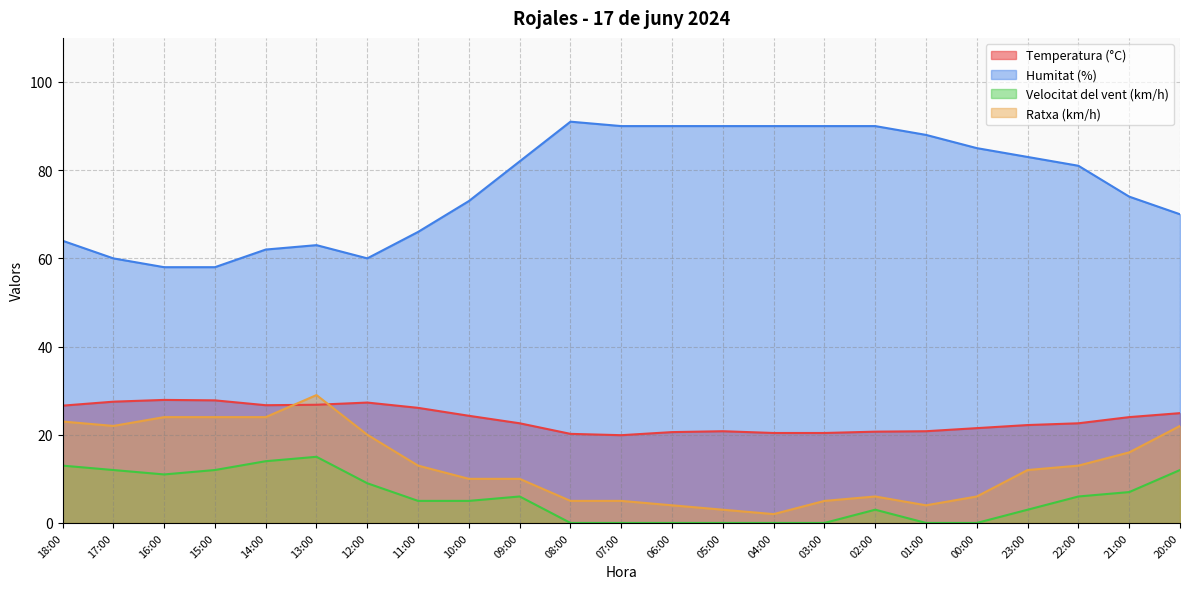

What are all the series names shown in the legend?

Temperatura (°C), Humitat (%), Velocitat del vent (km/h), Ratxa (km/h)